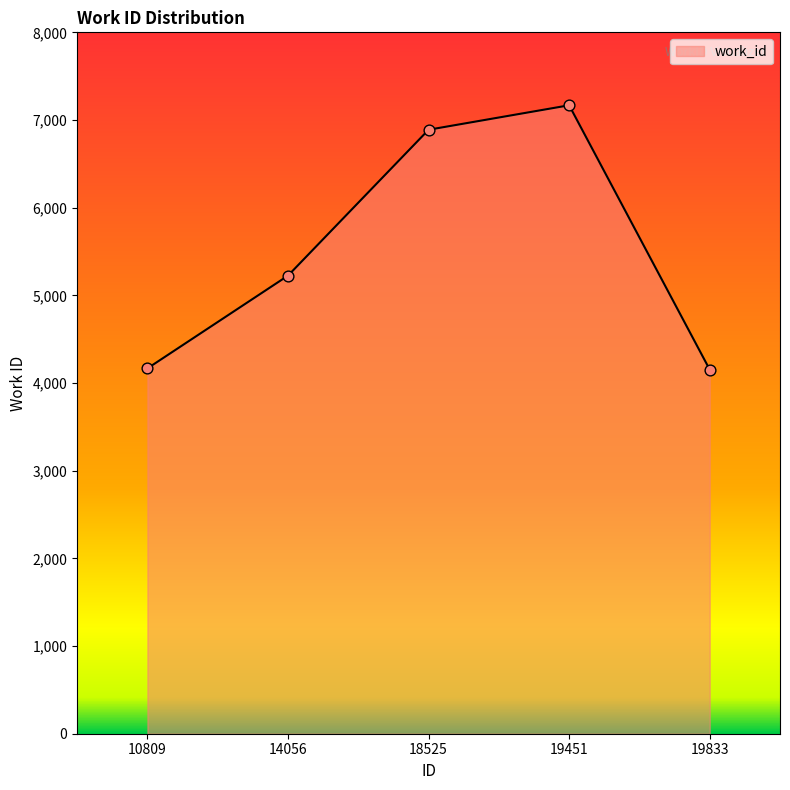

Between 14056 and 10809, which is larger?

14056